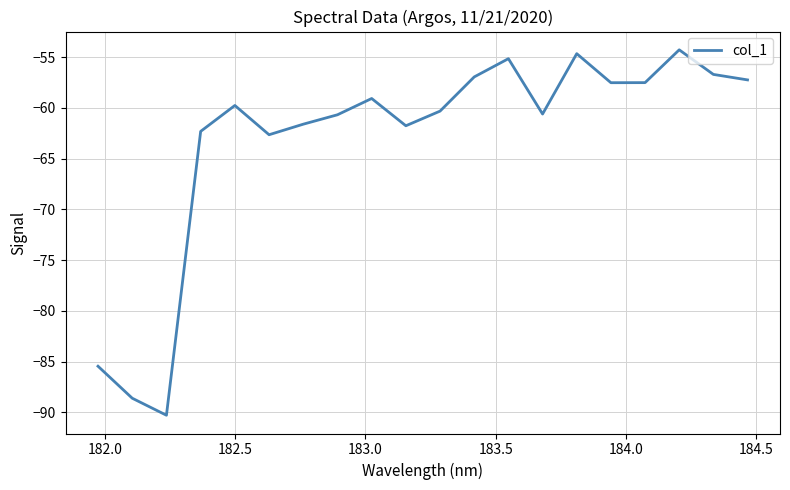

What is the maximum value shown in the chart?

-54.3